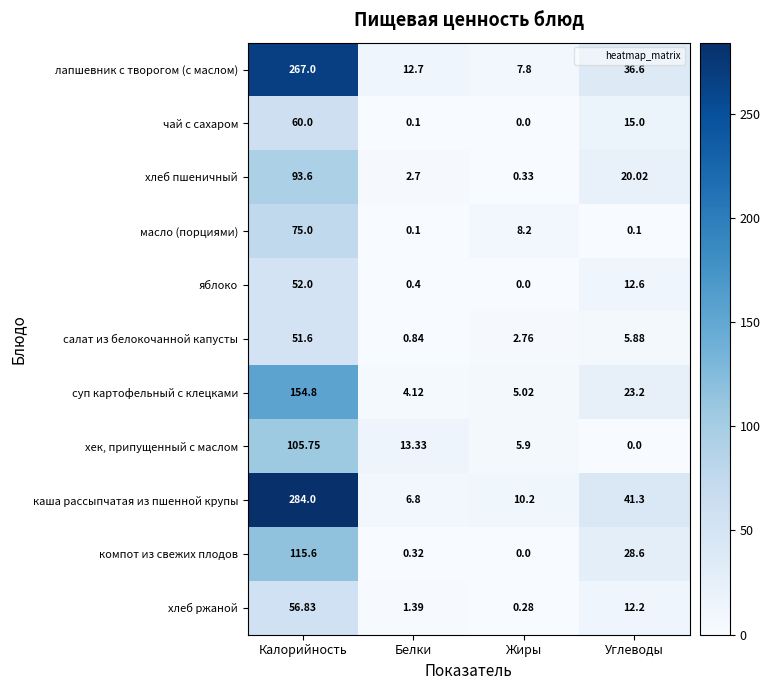

Which category has the lowest value in the лапшевник с творогом (с маслом) series?

Жиры